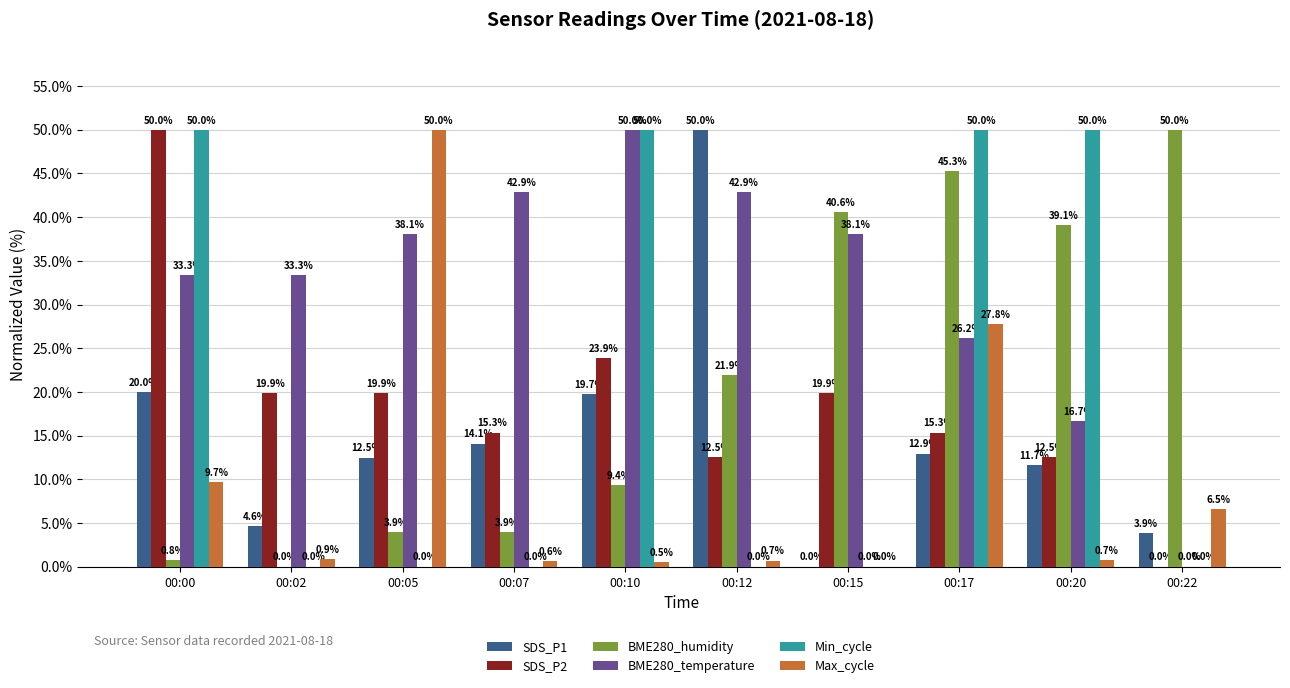

Reading left to right, what are all the values shown in this chart?

SDS_P1: 20.0	4.6	12.5	14.1	19.7	50.0	0.0	12.9	11.7	3.9
SDS_P2: 50.0	19.9	19.9	15.3	23.9	12.5	19.9	15.3	12.5	0.0
BME280_humidity: 0.8	0.0	3.9	3.9	9.4	21.9	40.6	45.3	39.1	50.0
BME280_temperature: 33.3	33.3	38.1	42.9	50.0	42.9	38.1	26.2	16.7	0.0
Min_cycle: 50.0	0.0	0.0	0.0	50.0	0.0	0.0	50.0	50.0	0.0
Max_cycle: 9.7	0.9	50.0	0.6	0.5	0.7	0.0	27.8	0.7	6.5